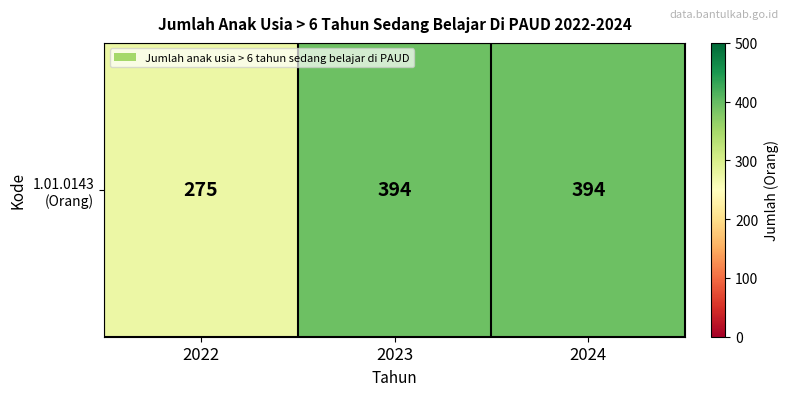

The chart shows a value of 275 at 2022. True or false?

True